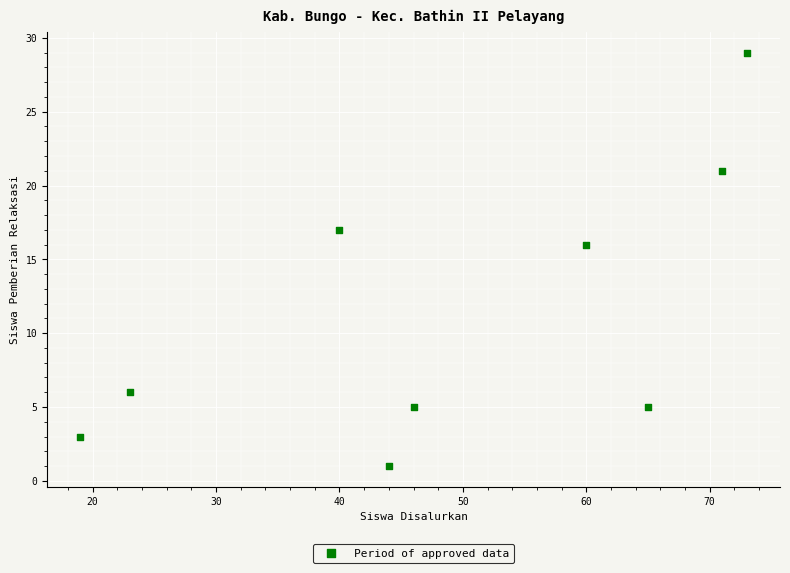

What Y value in the scatter plot is closest to 15?

16